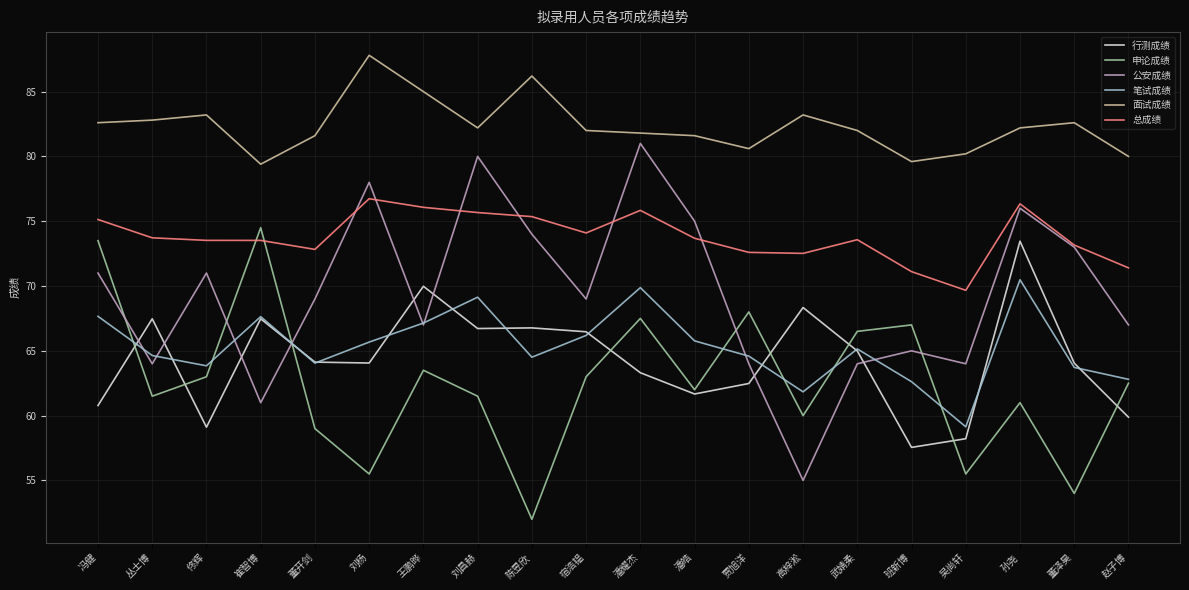

What position from the left is 武婧柔?

15